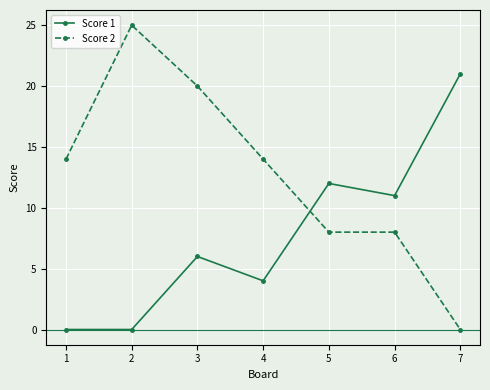

True or false: Score 2 and Score 1 cross at least once.

True